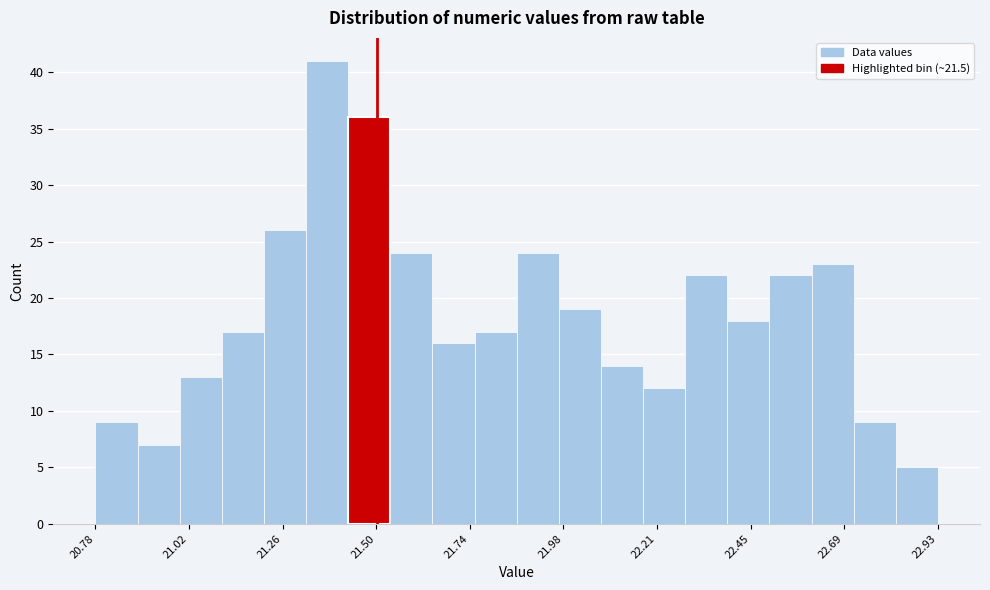

Read against the x-axis, roughly where is the centre of the tallest bar?

21.35